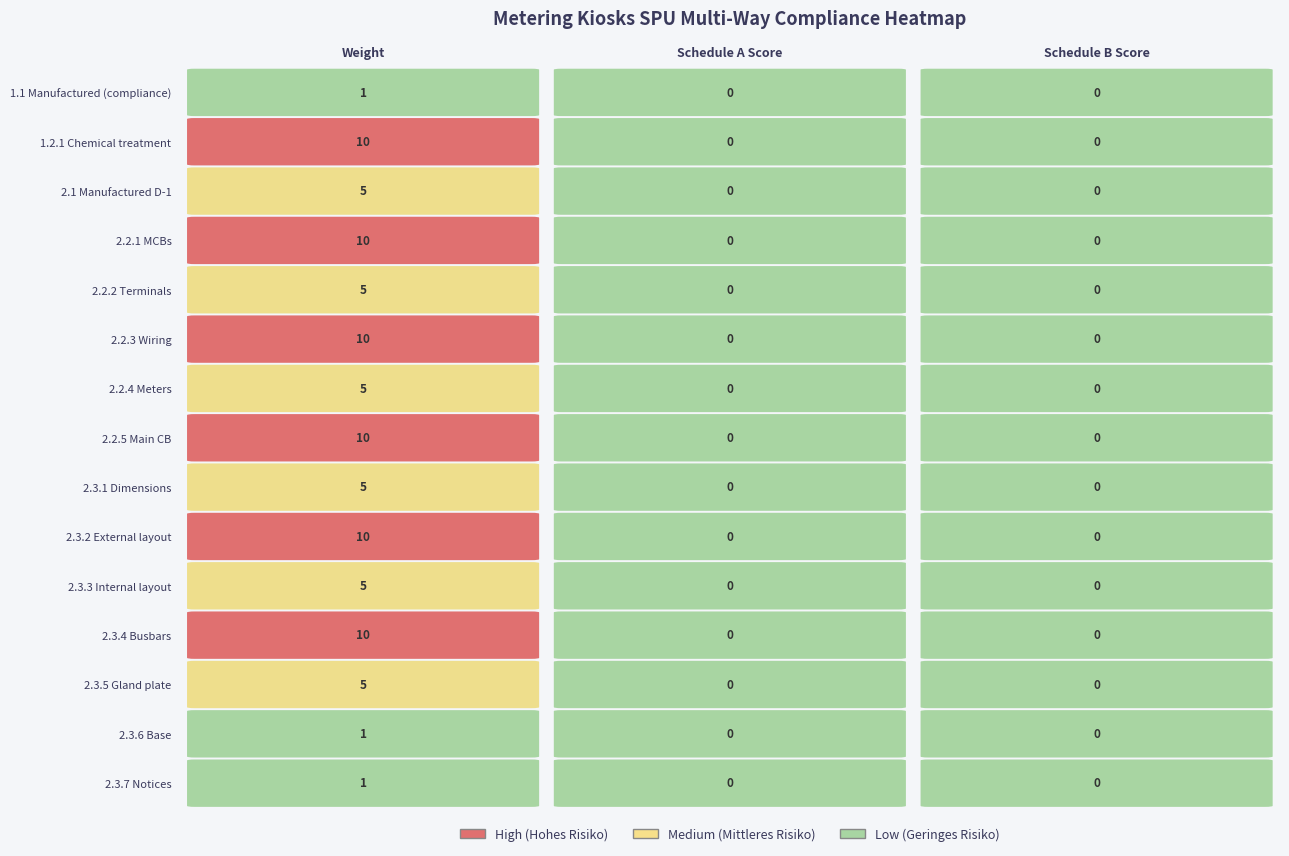

Reading right to left, what are all the values shown in this chart?

1.1 Manufactured (compliance): 2=0	1=0	0=1
1.2.1 Chemical treatment: 2=0	1=0	0=10
2.1 Manufactured D-1: 2=0	1=0	0=5
2.2.1 MCBs: 2=0	1=0	0=10
2.2.2 Terminals: 2=0	1=0	0=5
2.2.3 Wiring: 2=0	1=0	0=10
2.2.4 Meters: 2=0	1=0	0=5
2.2.5 Main CB: 2=0	1=0	0=10
2.3.1 Dimensions: 2=0	1=0	0=5
2.3.2 External layout: 2=0	1=0	0=10
2.3.3 Internal layout: 2=0	1=0	0=5
2.3.4 Busbars: 2=0	1=0	0=10
2.3.5 Gland plate: 2=0	1=0	0=5
2.3.6 Base: 2=0	1=0	0=1
2.3.7 Notices: 2=0	1=0	0=1